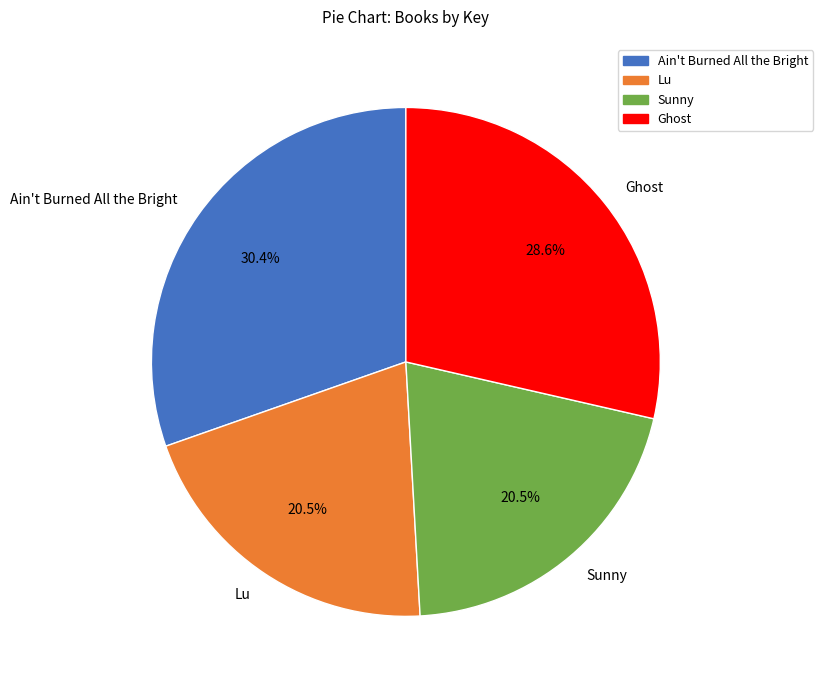

Combined, what portion of the pie is Lu and Ain't Burned All the Bright?

50.9%